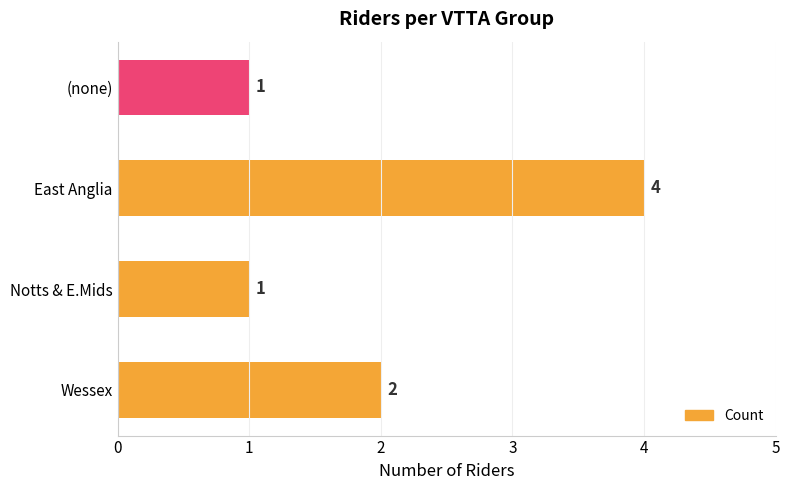

Read the value at East Anglia.

4